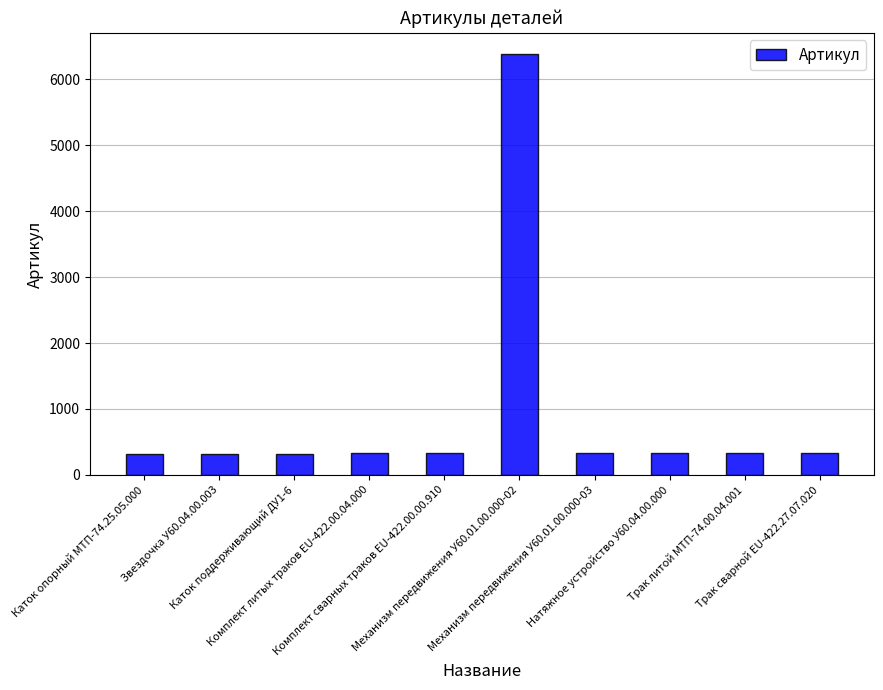

What is the change in value from Натяжное устройство У60.04.00.000 to Трак литой МТП-74.00.04.001?

+1